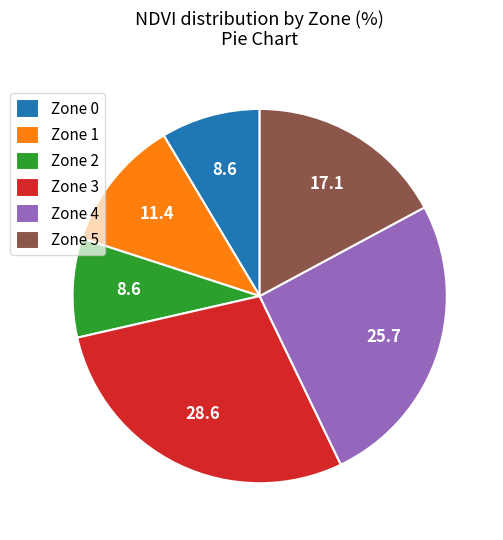

Which slice is the largest?

Zone 3